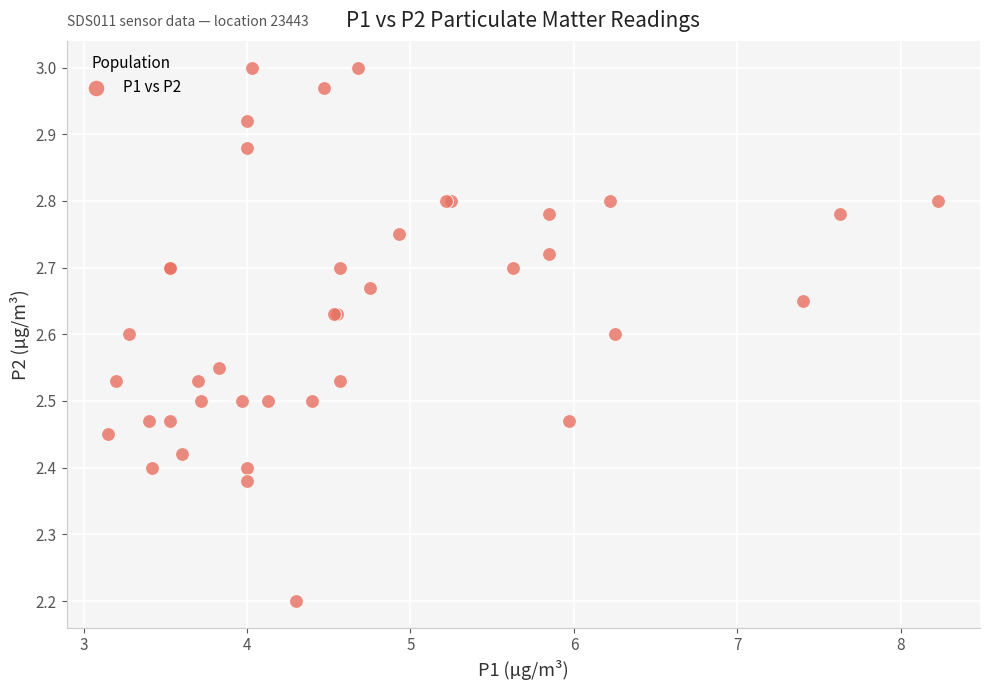

What Y value in the scatter plot is closest to 2?

2.2